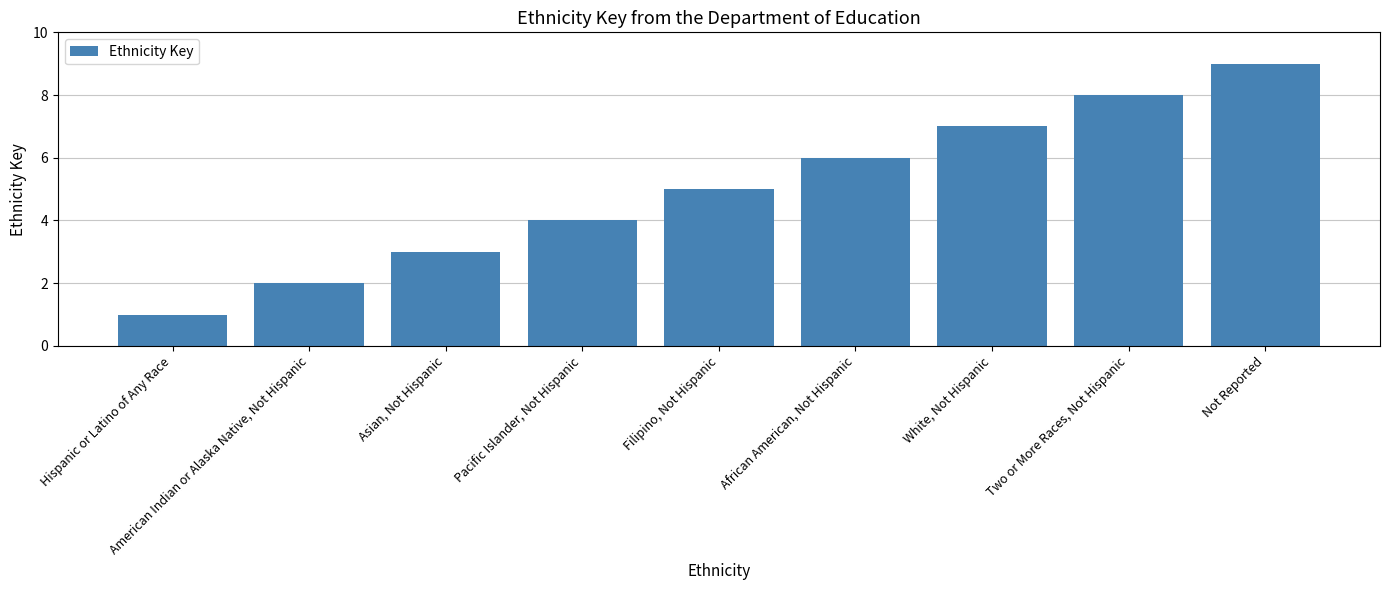

The chart shows a value of 4 at Pacific Islander, Not Hispanic. True or false?

True